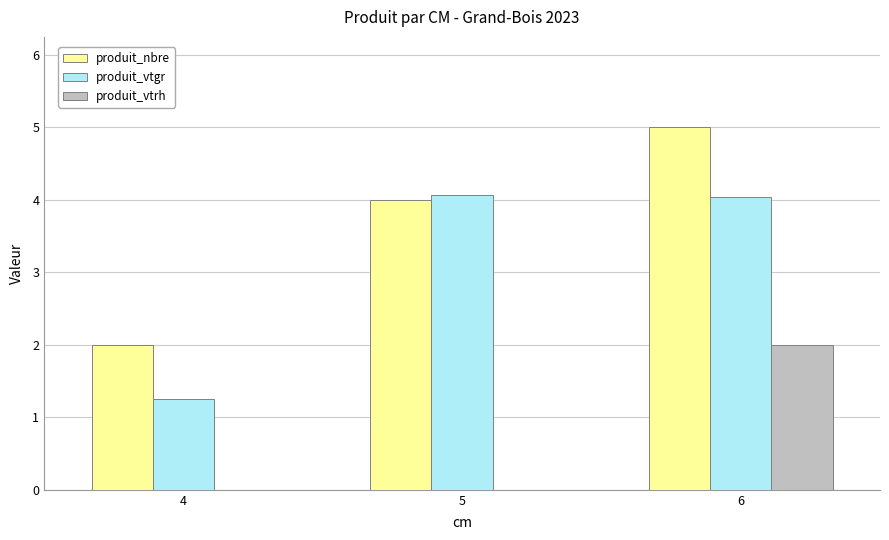

What is the maximum value shown in the chart?

5.0